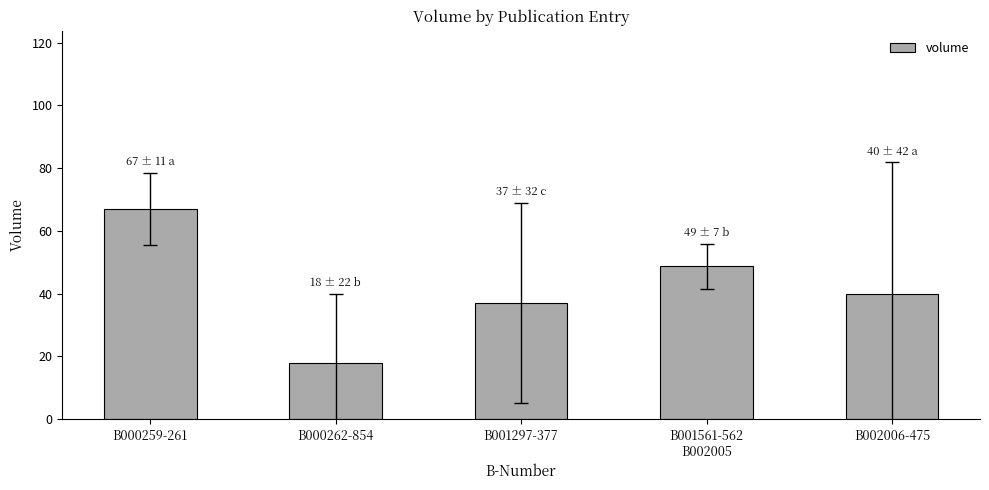

The value at B000259-261 is 67.0. True or false?

True